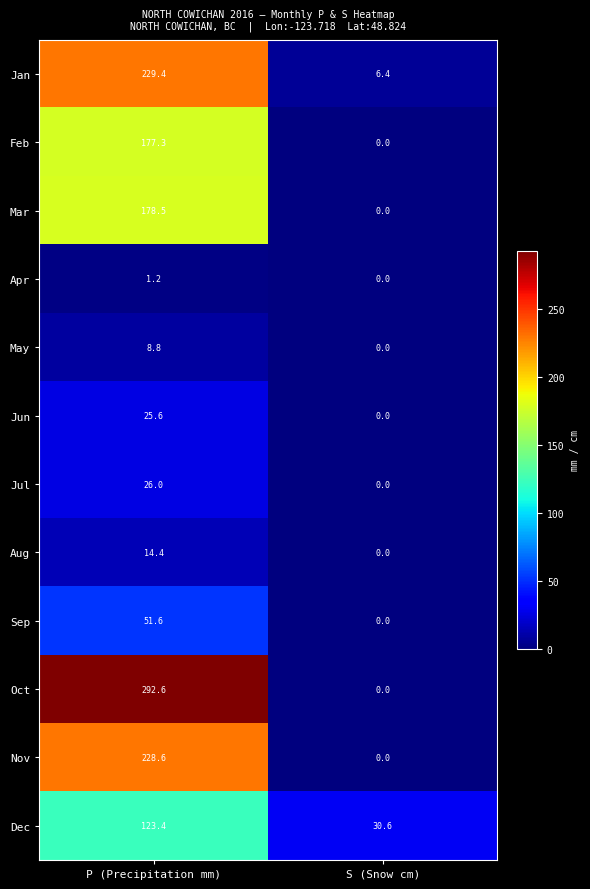

How many data points does each series have?

2